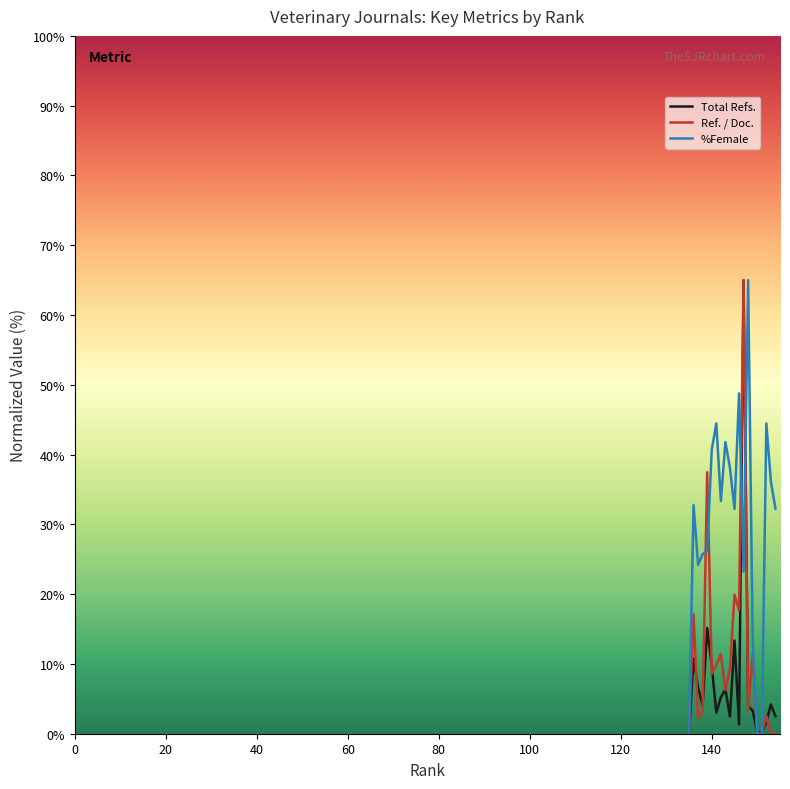

The value of Total Refs. at 145 is 17.7. True or false?

False